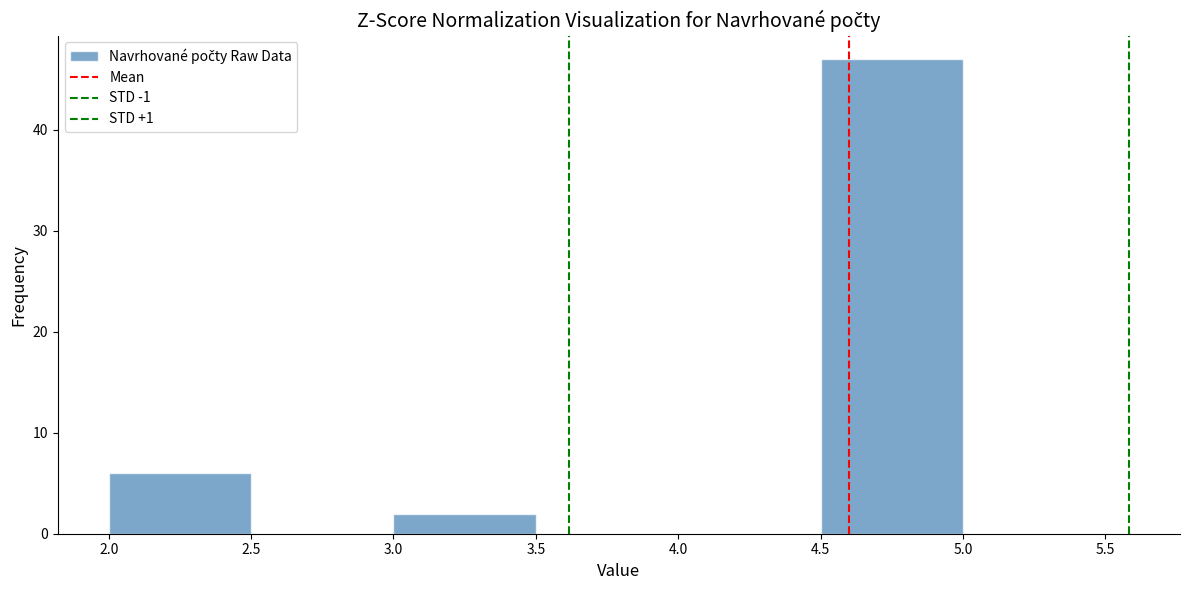

Which range on the x-axis has the tallest bar?

4.5 to 5.0